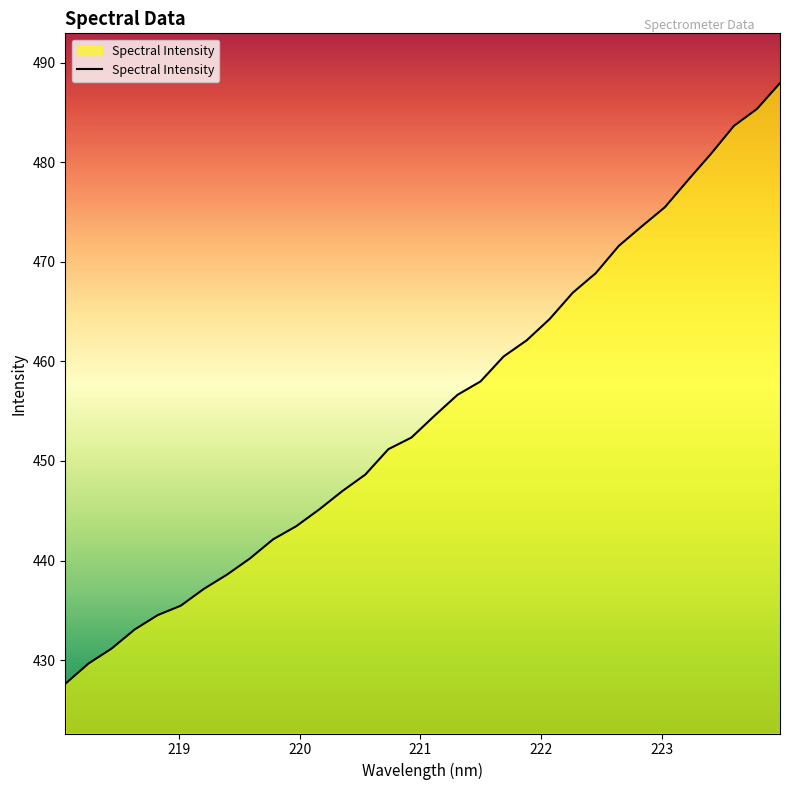

What is the minimum value shown in the chart?

427.6